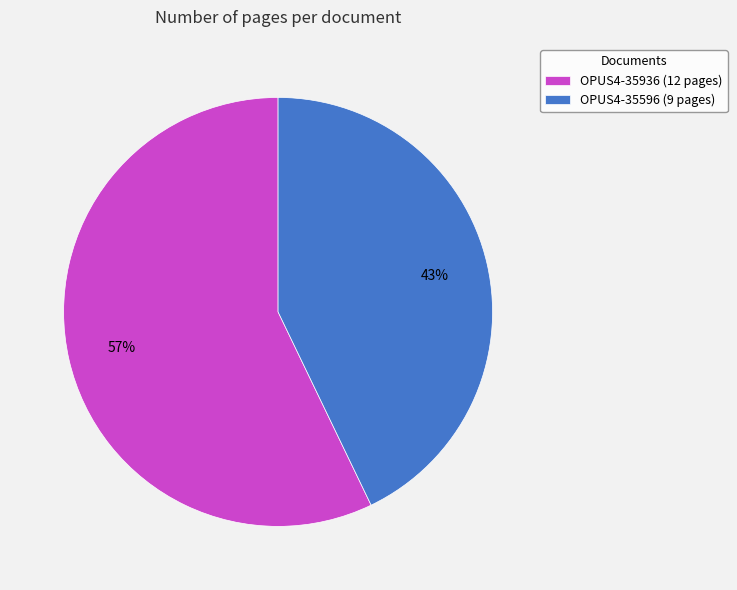

The OPUS4-35936 slice represents 57% of the pie. True or false?

True